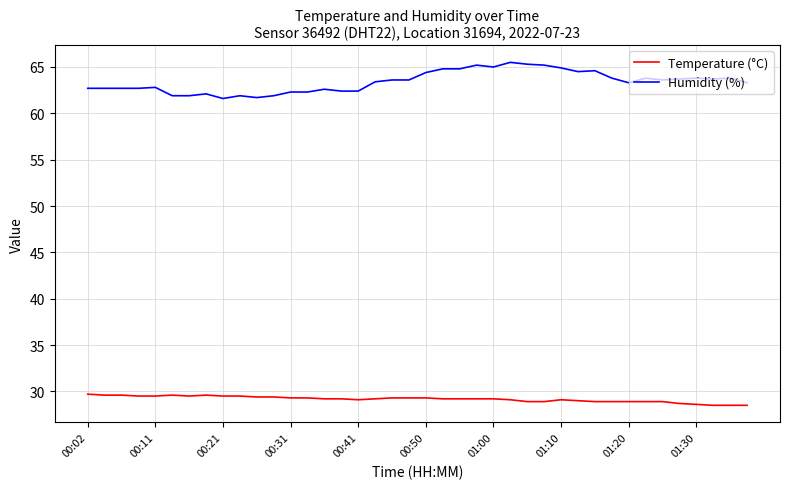

True or false: Temperature (°C) and Humidity (%) intersect in this chart.

False